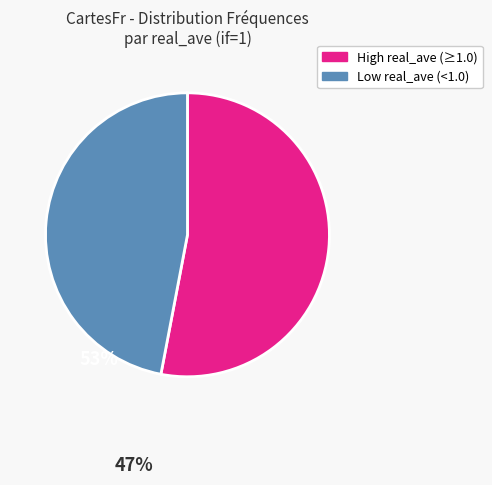

Is there a majority slice in this chart?

Yes